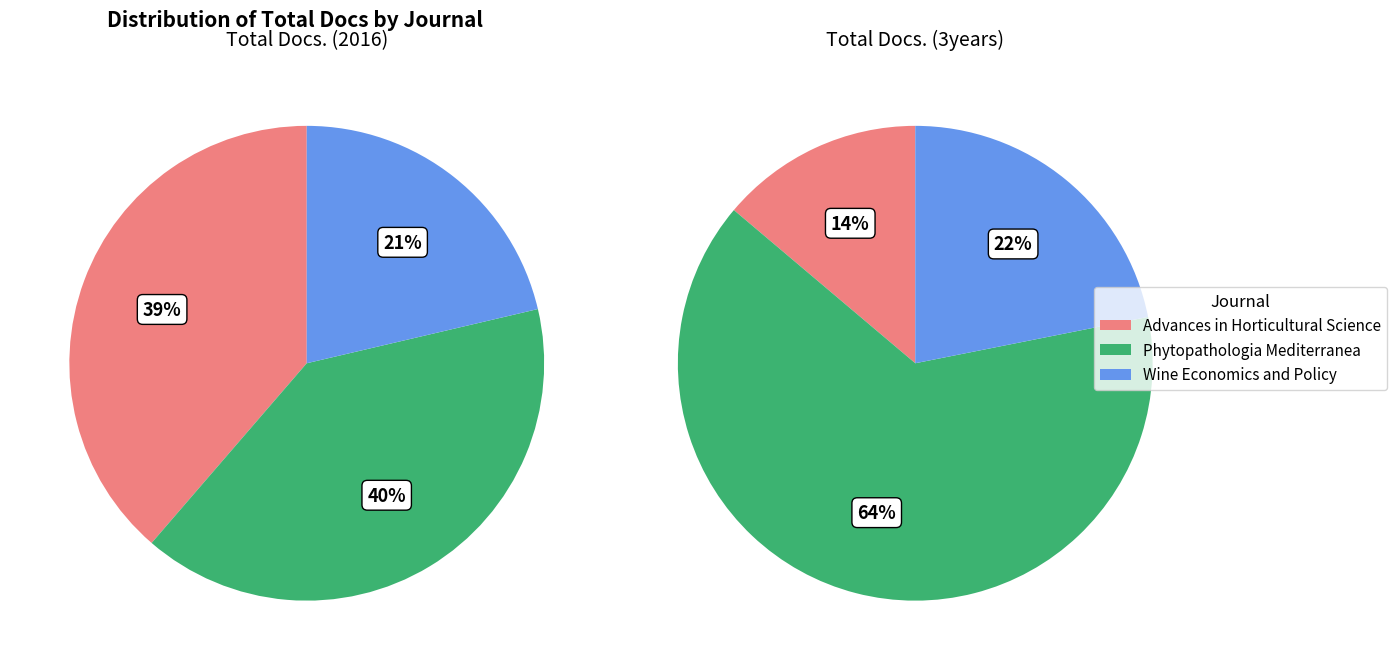

What percentage is NOT represented by Wine Economics and Policy?

78.7%